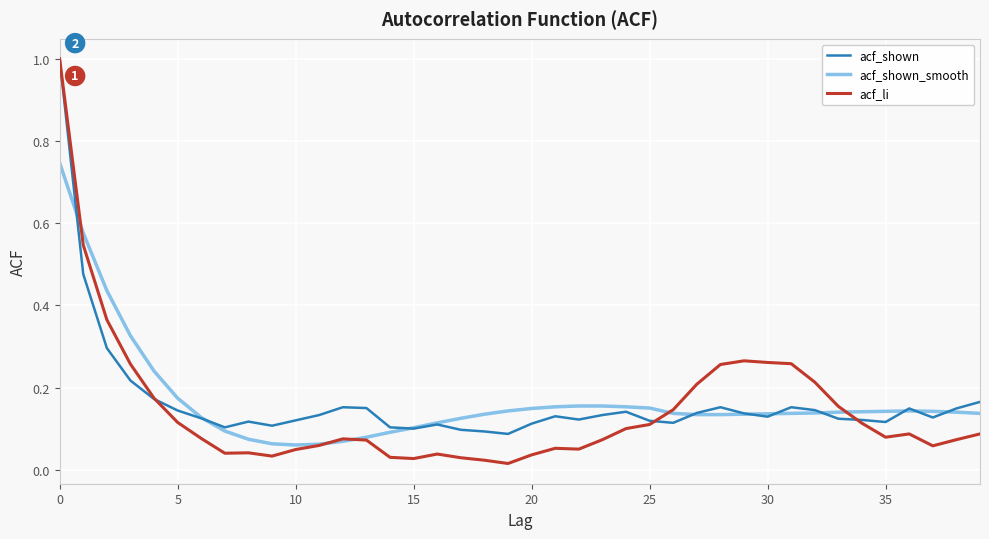

How many lines are shown in the chart?

3